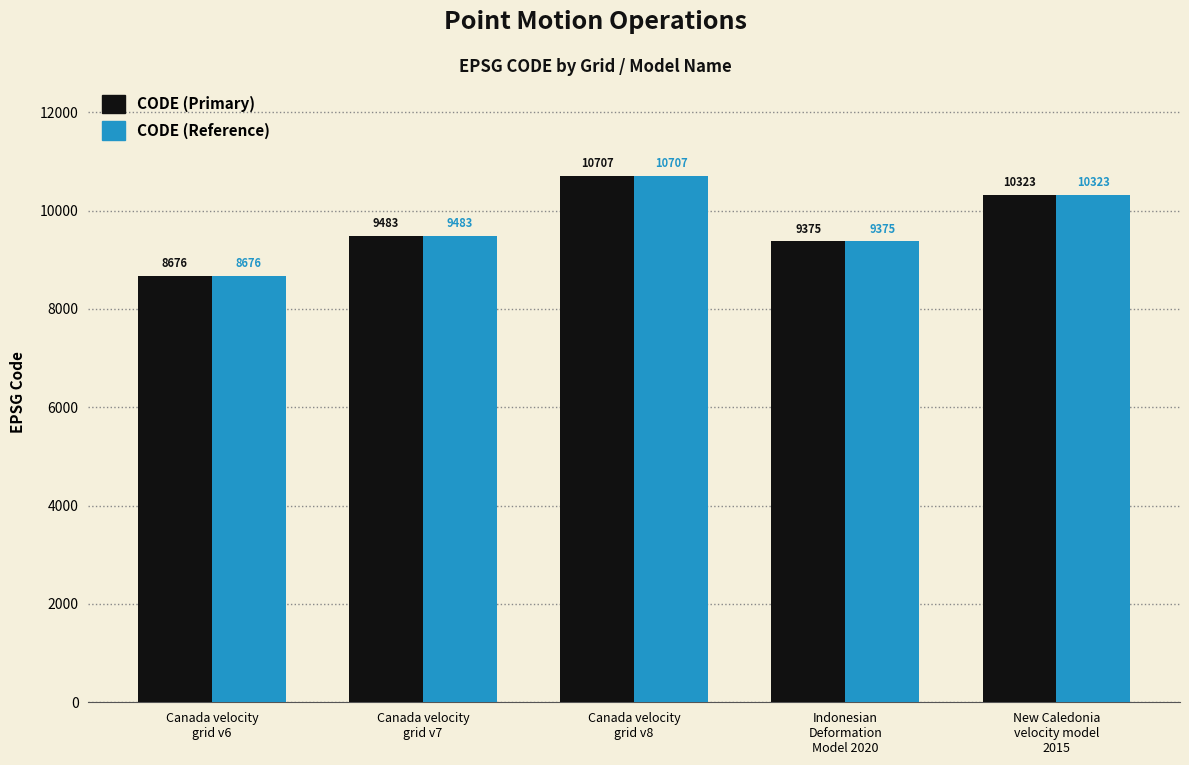

At which label does CODE (Reference) reach its minimum?

Canada velocity
grid v6